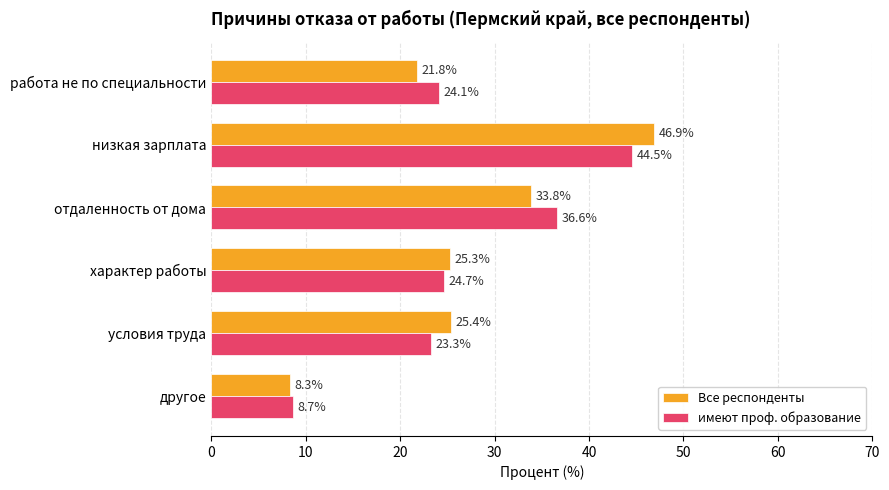

At which category is the sum across all series the highest?

низкая зарплата